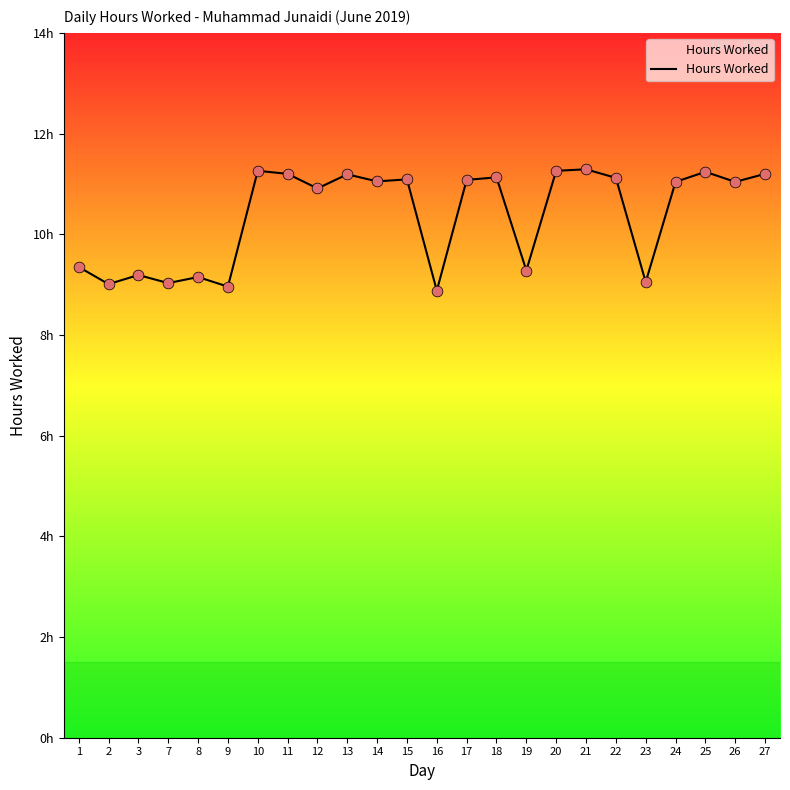

Is this an area chart (filled region under the line)?

Yes